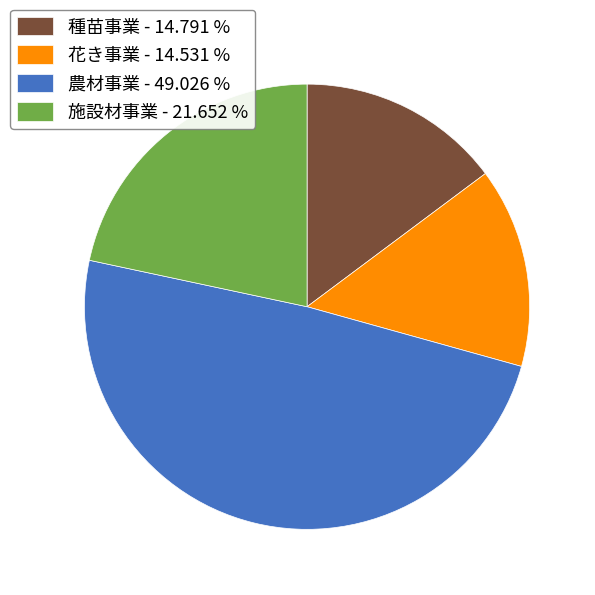

Combined, do 施設材事業 - 21.652 % and 農材事業 - 49.026 % account for over 50%?

Yes